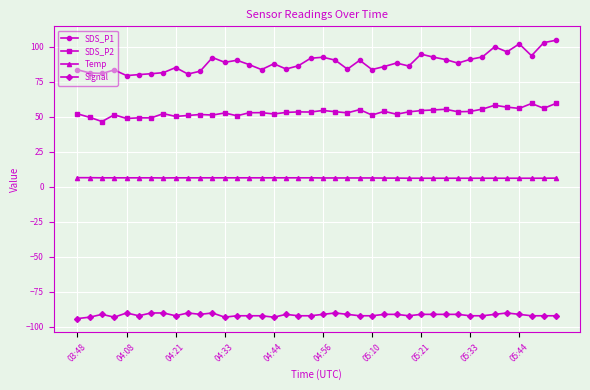

Is this an area chart (filled region under the line)?

No